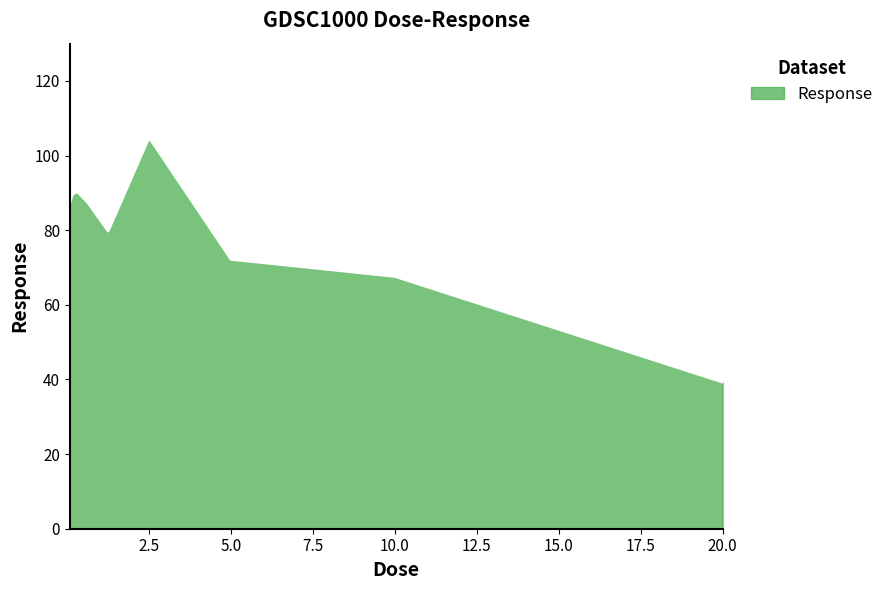

What is the difference between the maximum and minimum values?

65.6